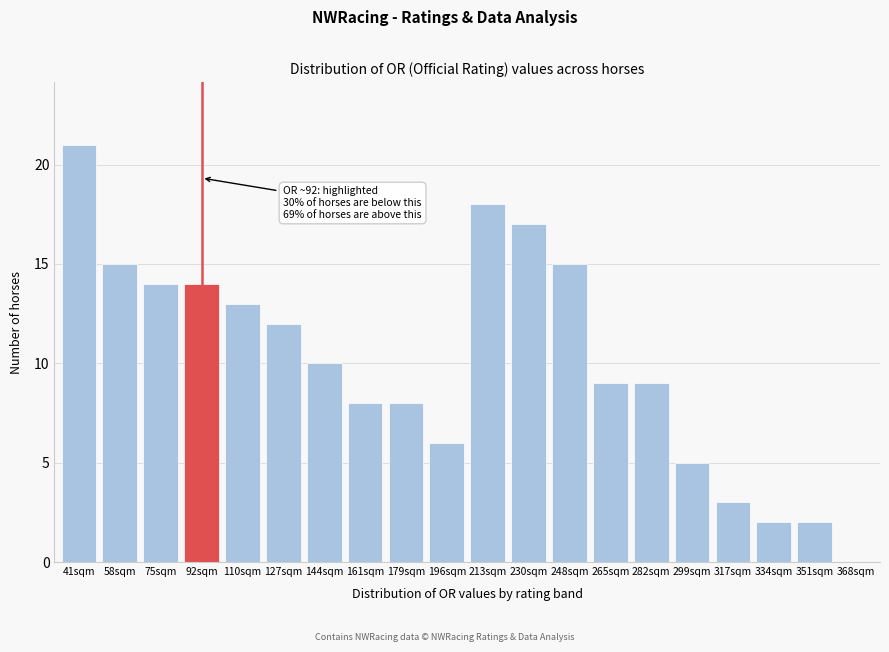

Reading left to right, extract all data points from this chart.

41sqm=21	58sqm=15	75sqm=14	92sqm=14	110sqm=13	127sqm=12	144sqm=10	161sqm=8	179sqm=8	196sqm=6	213sqm=18	230sqm=17	248sqm=15	265sqm=9	282sqm=9	299sqm=5	317sqm=3	334sqm=2	351sqm=2	368sqm=0